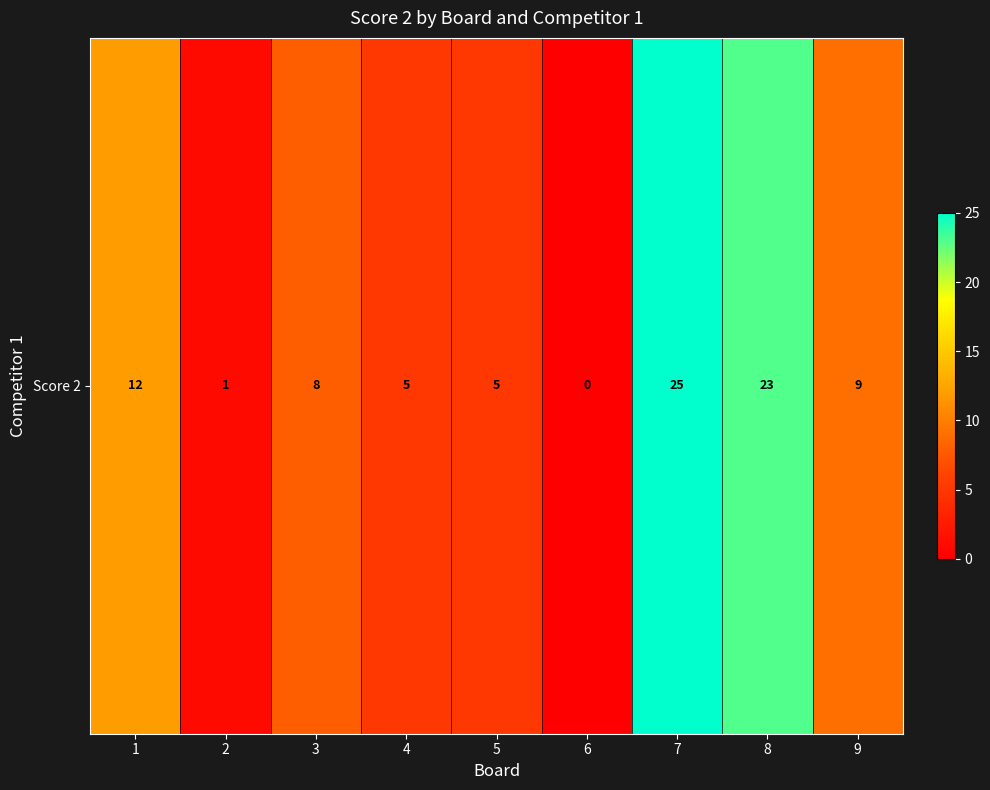

Which category has the highest value across all series?

7